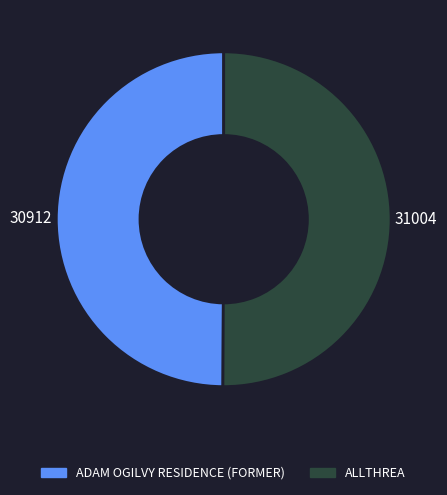

Is it true that ADAM OGILVY RESIDENCE (FORMER) is 57% of the pie?

False